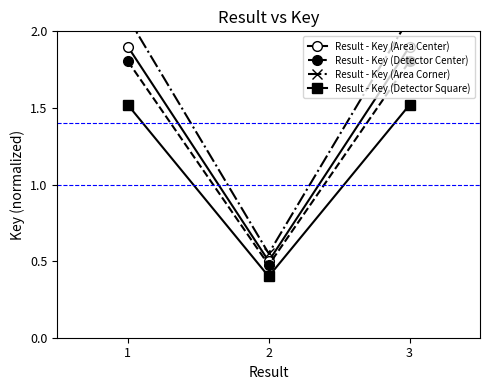

What are all the series names shown in the legend?

Result - Key (Area Center), Result - Key (Detector Center), Result - Key (Area Corner), Result - Key (Detector Square)